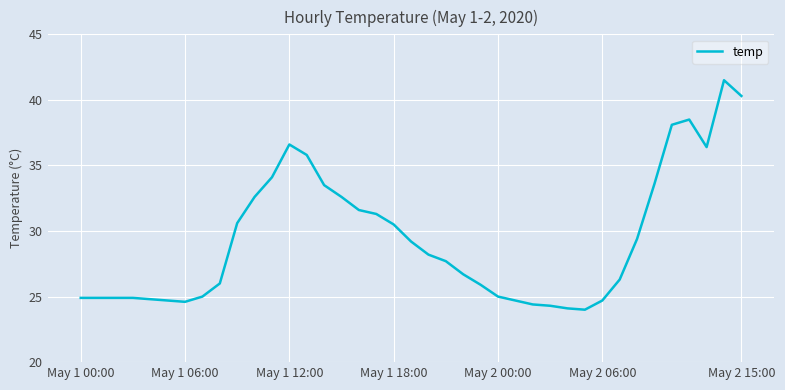

What is the minimum value shown in the chart?

24.0